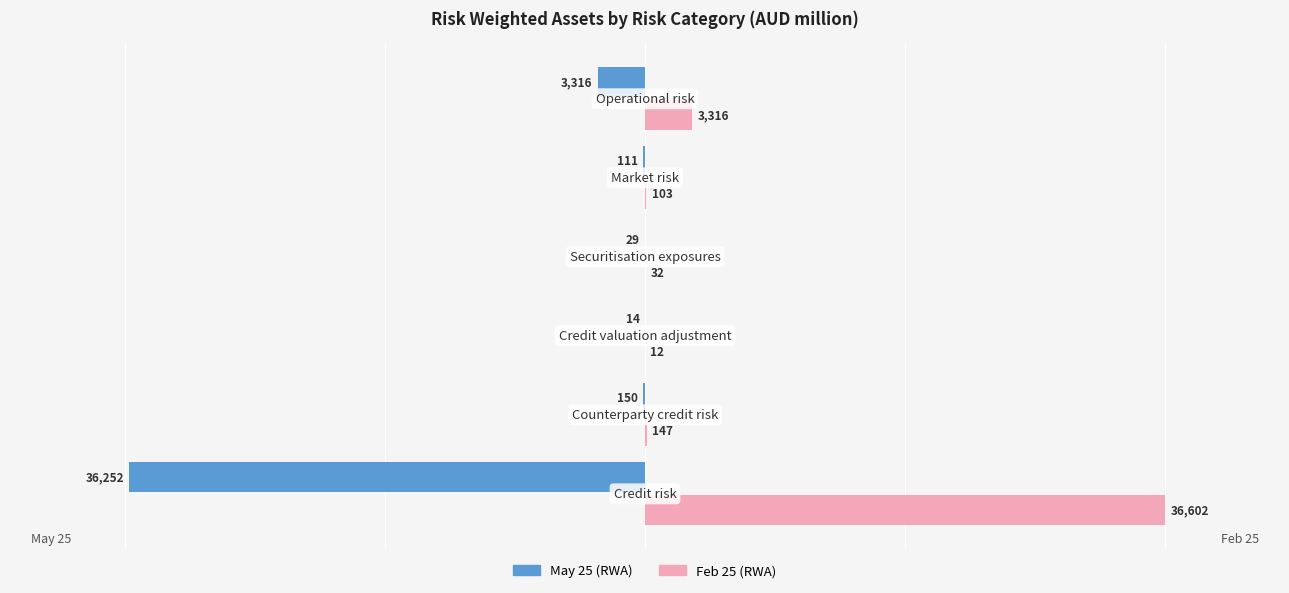

What is the greatest value displayed?

36602